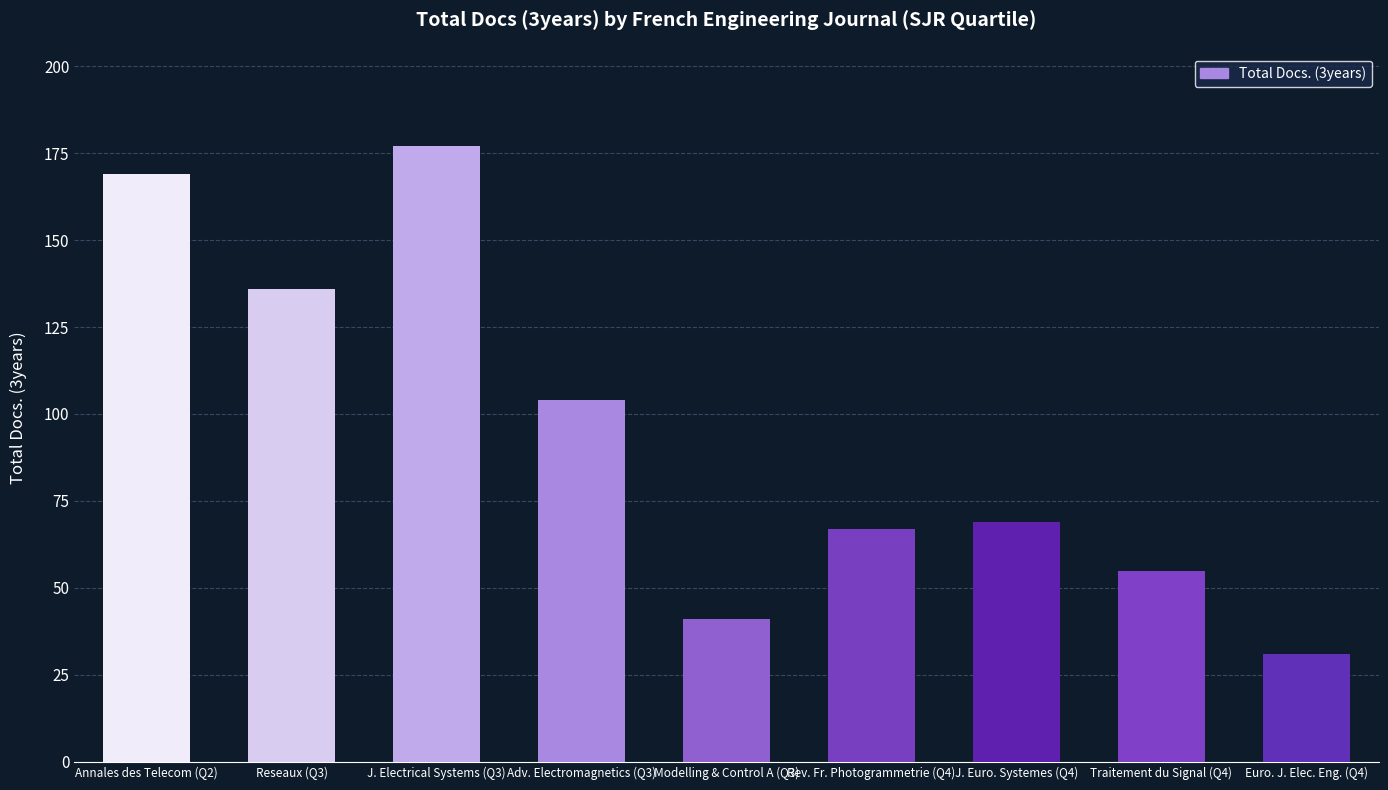

What is the change in value from Modelling & Control A (Q3) to Euro. J. Elec. Eng. (Q4)?

-10